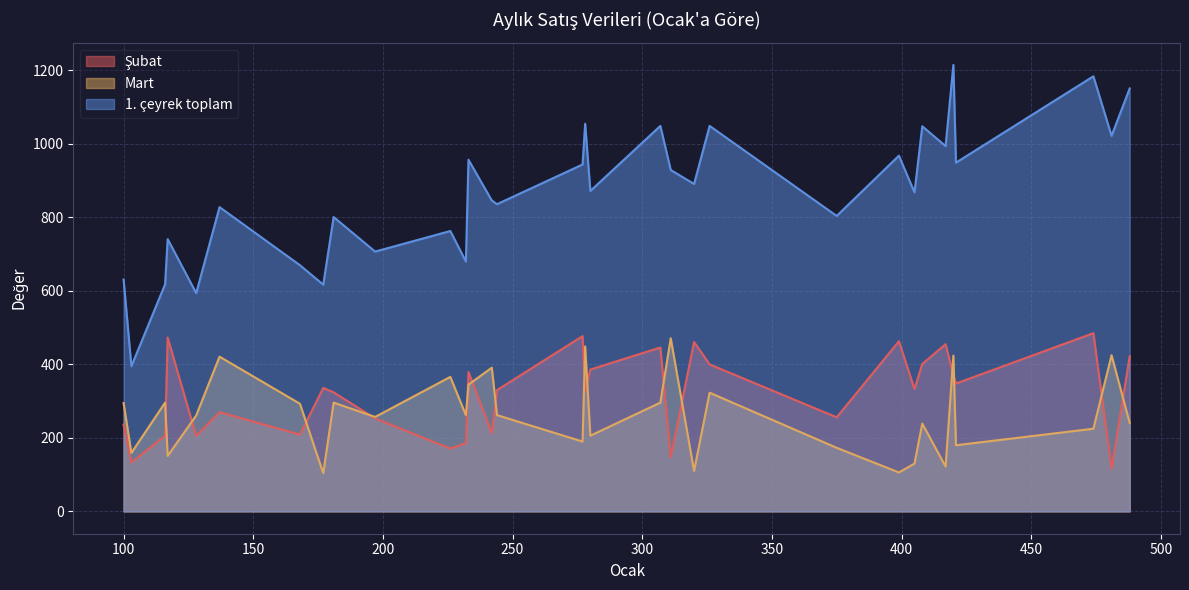

What is the smallest value displayed?

104